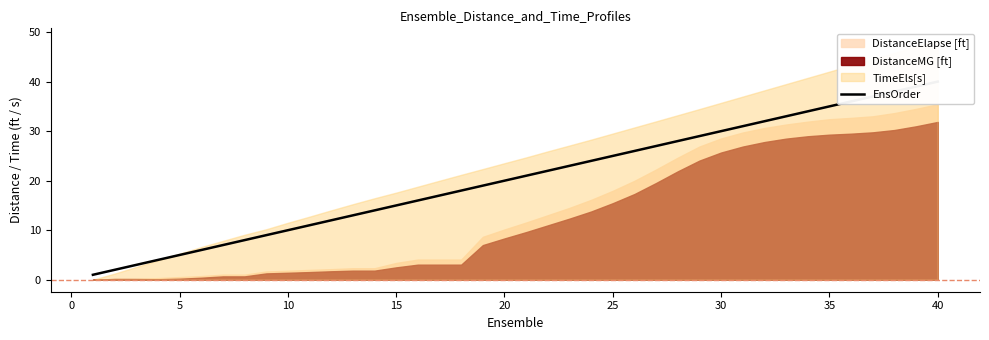

The chart shows a value of 14 at 20. True or false?

False